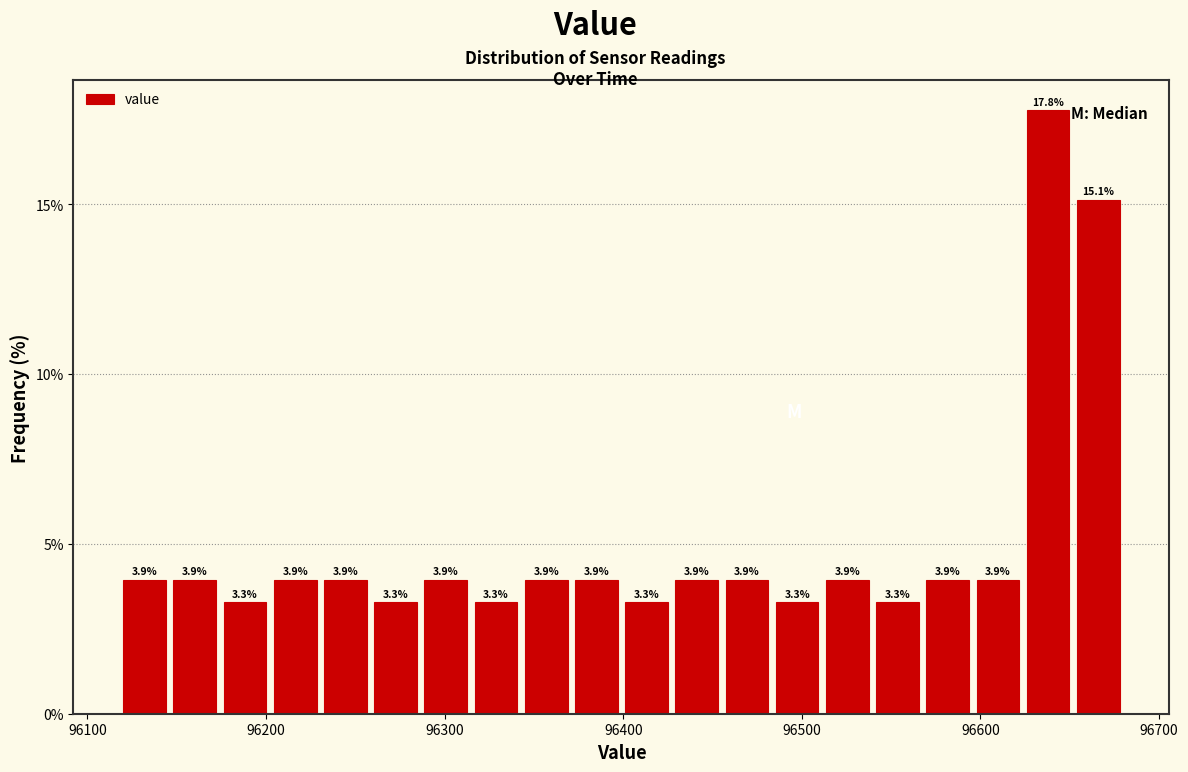

Read against the x-axis, roughly where is the centre of the tallest bar?

96640